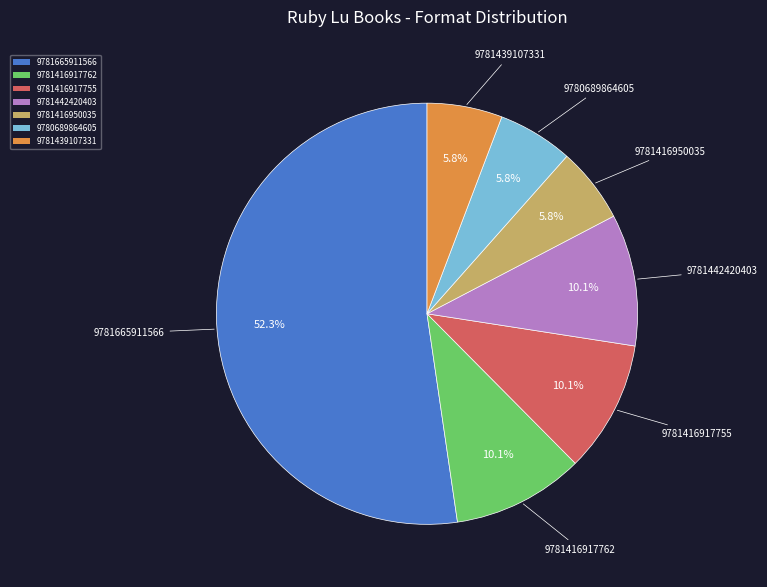

Is there any slice that represents more than half of the pie?

Yes